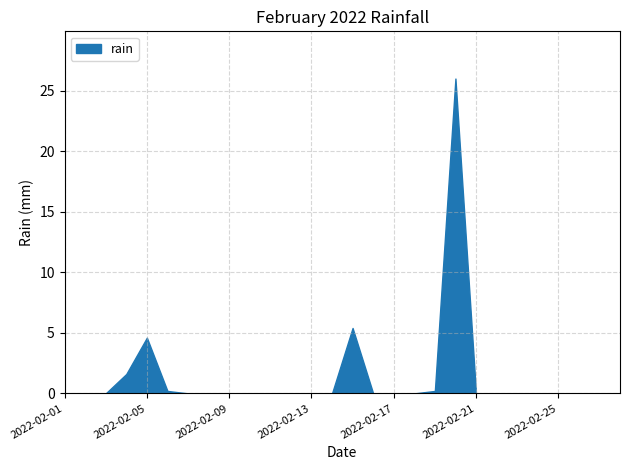

List the labels in order of value, smallest first.

2022-02-01, 2022-02-02, 2022-02-03, 2022-02-07, 2022-02-08, 2022-02-09, 2022-02-10, 2022-02-11, 2022-02-12, 2022-02-13, 2022-02-14, 2022-02-16, 2022-02-17, 2022-02-18, 2022-02-21, 2022-02-22, 2022-02-23, 2022-02-24, 2022-02-25, 2022-02-26, 2022-02-27, 2022-02-28, 2022-02-06, 2022-02-19, 2022-02-04, 2022-02-05, 2022-02-15, 2022-02-20